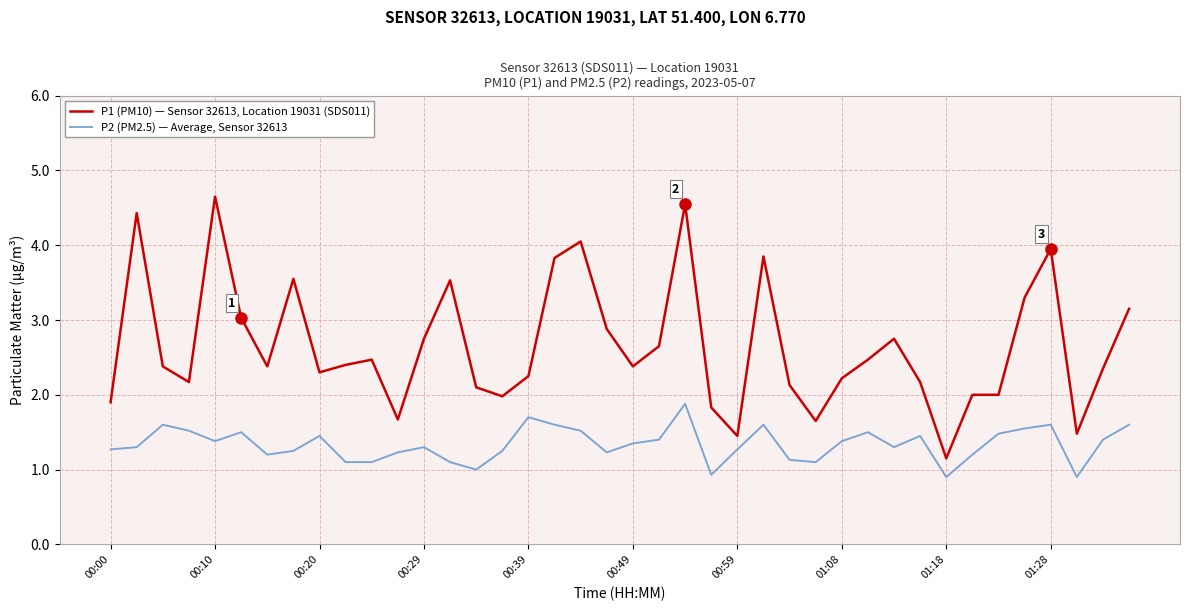

What is the difference between the maximum and minimum values in the P1 (PM10) — Sensor 32613, Location 19031 (SDS011) series?

3.5